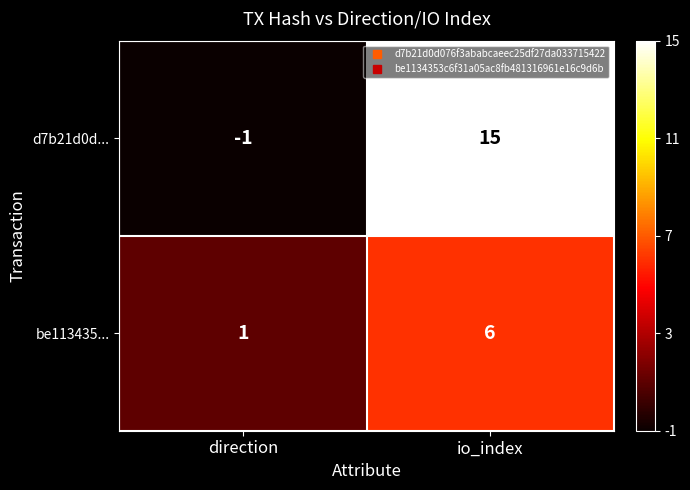

At which category is the sum across all series the highest?

io_index